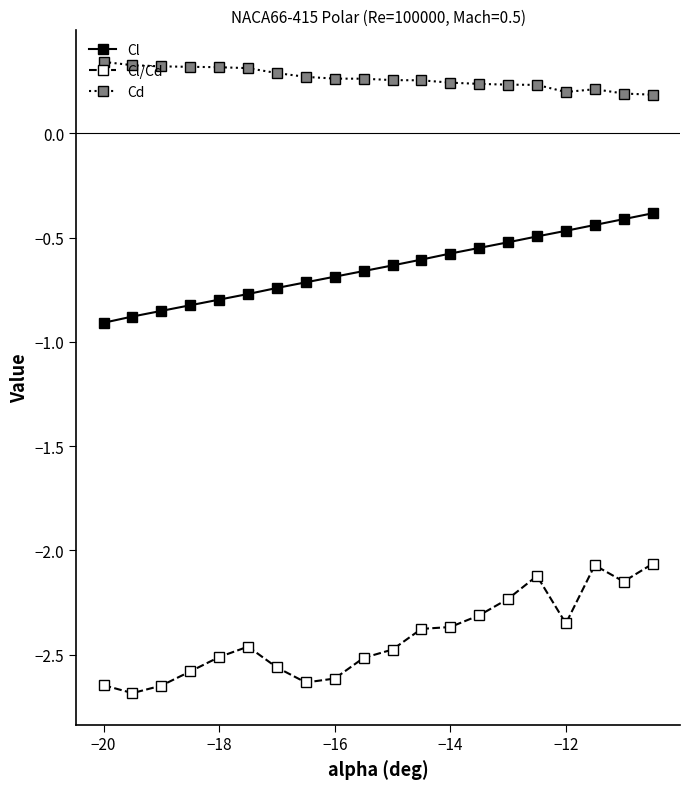

Which series has the widest spread of values?

Cl/Cd